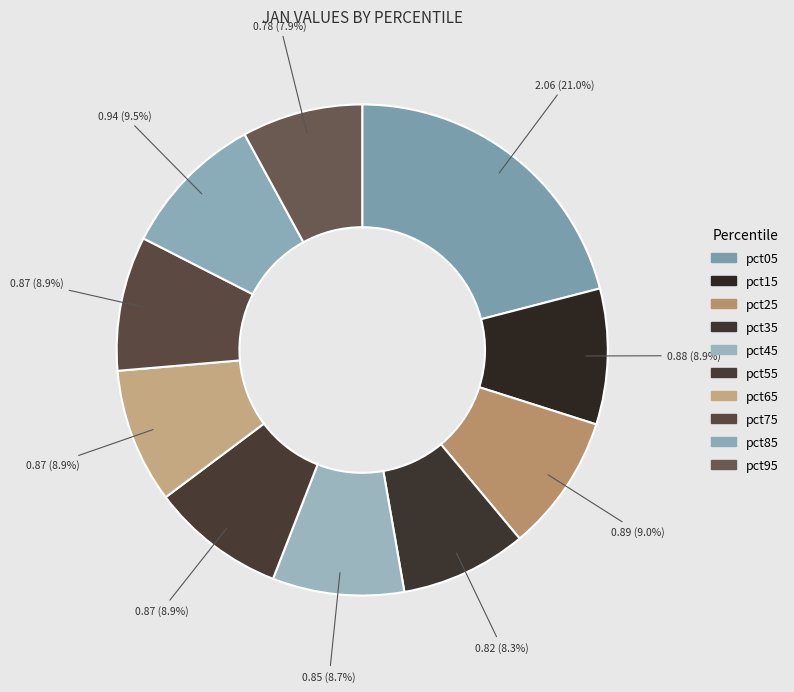

How many segments does this pie chart have?

10